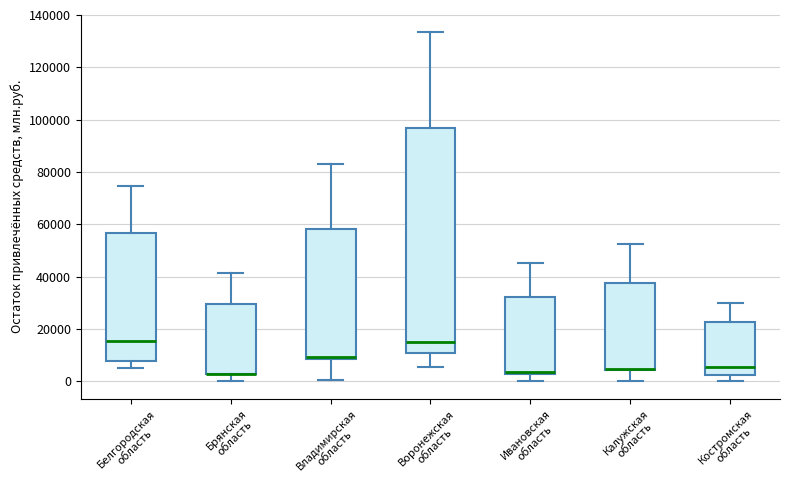

Which box is the tallest, from its lower edge to its upper edge?

Воронежская область